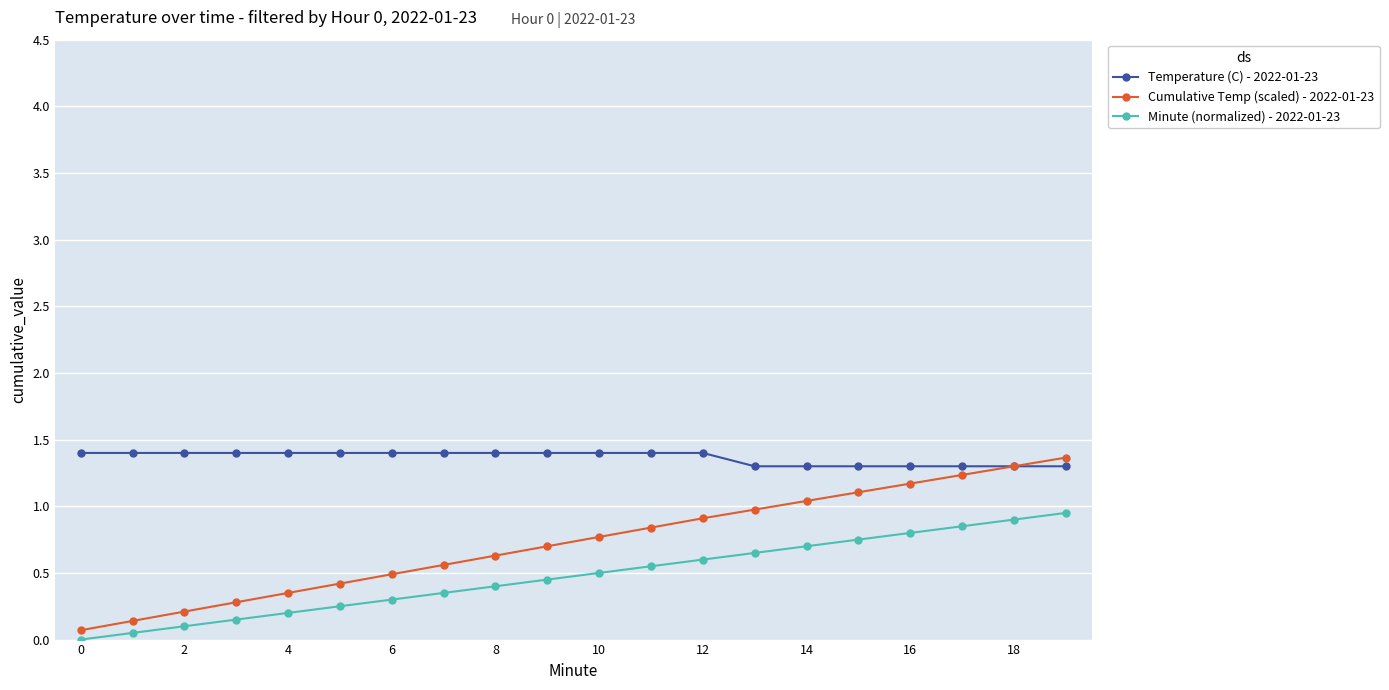

Which series has the largest range (max minus min)?

Cumulative Temp (scaled) - 2022-01-23